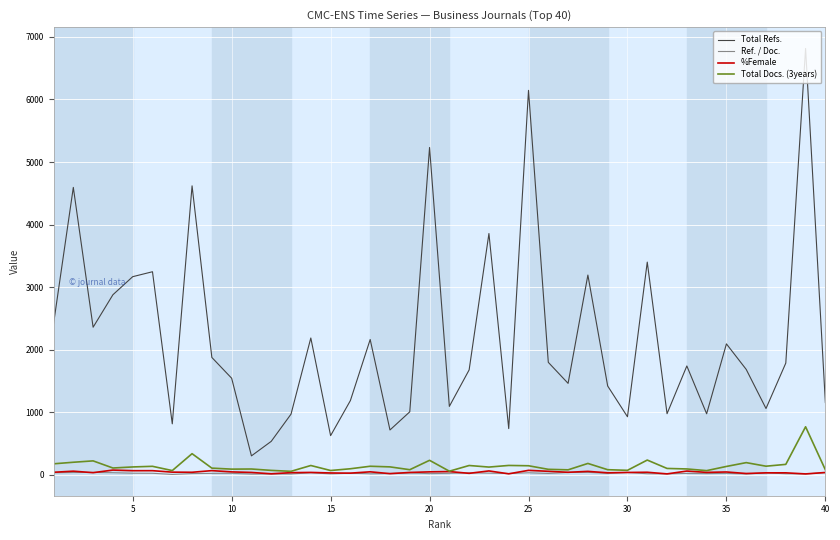

What is the maximum value for %Female?

75.7